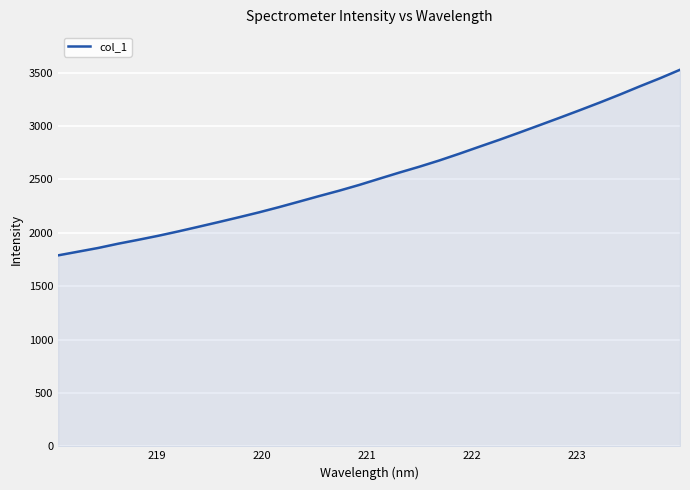

What is the smallest value displayed?

1788.0